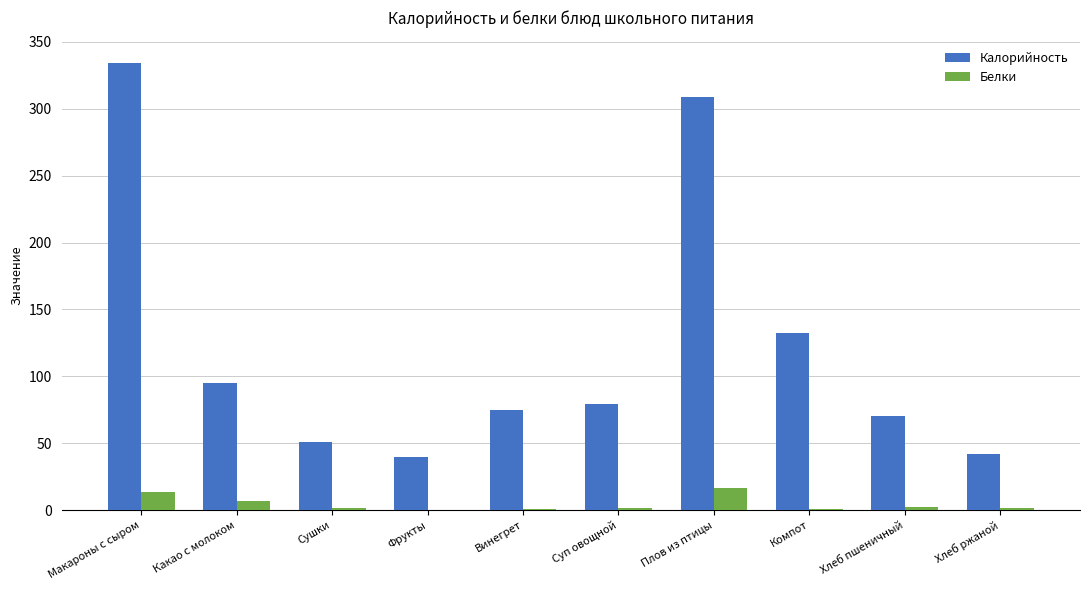

How many groups of bars are there?

10